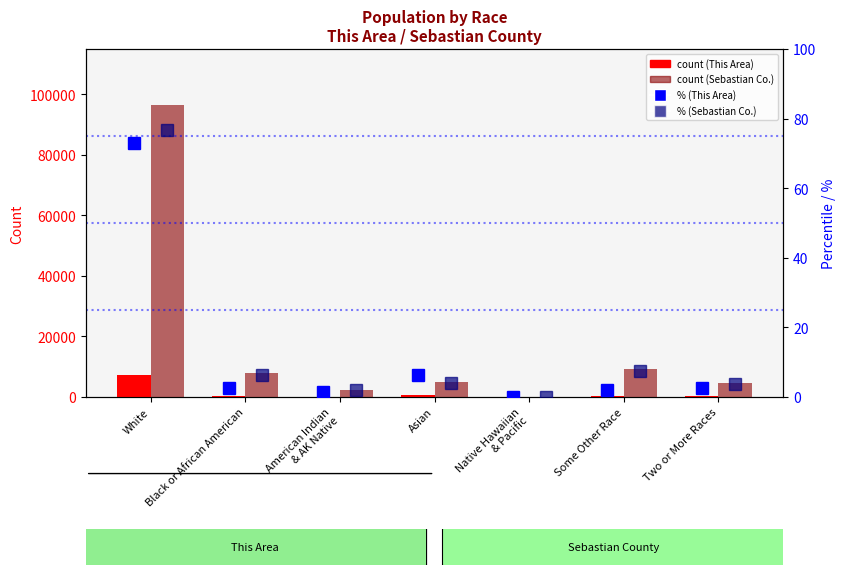

Which label corresponds to the largest value in the chart?

White